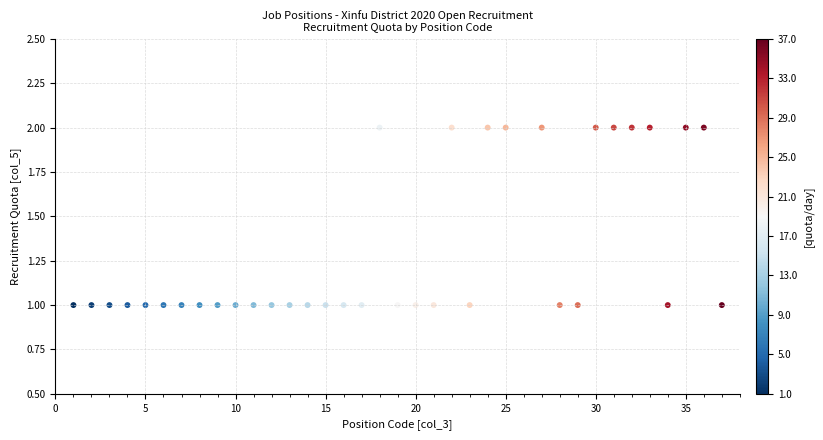

What is the range of X values (max minus min)?

36